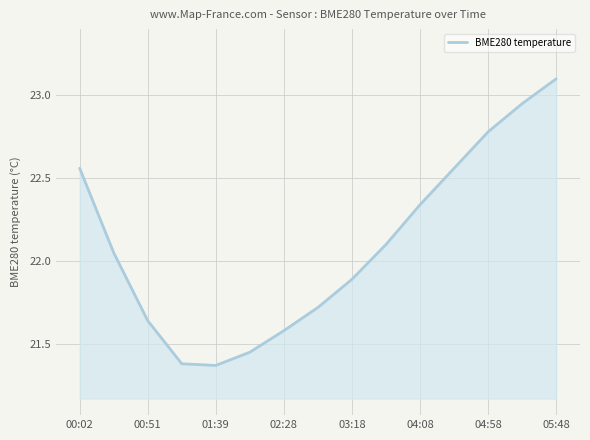

What is the difference between the maximum and minimum values?

1.7